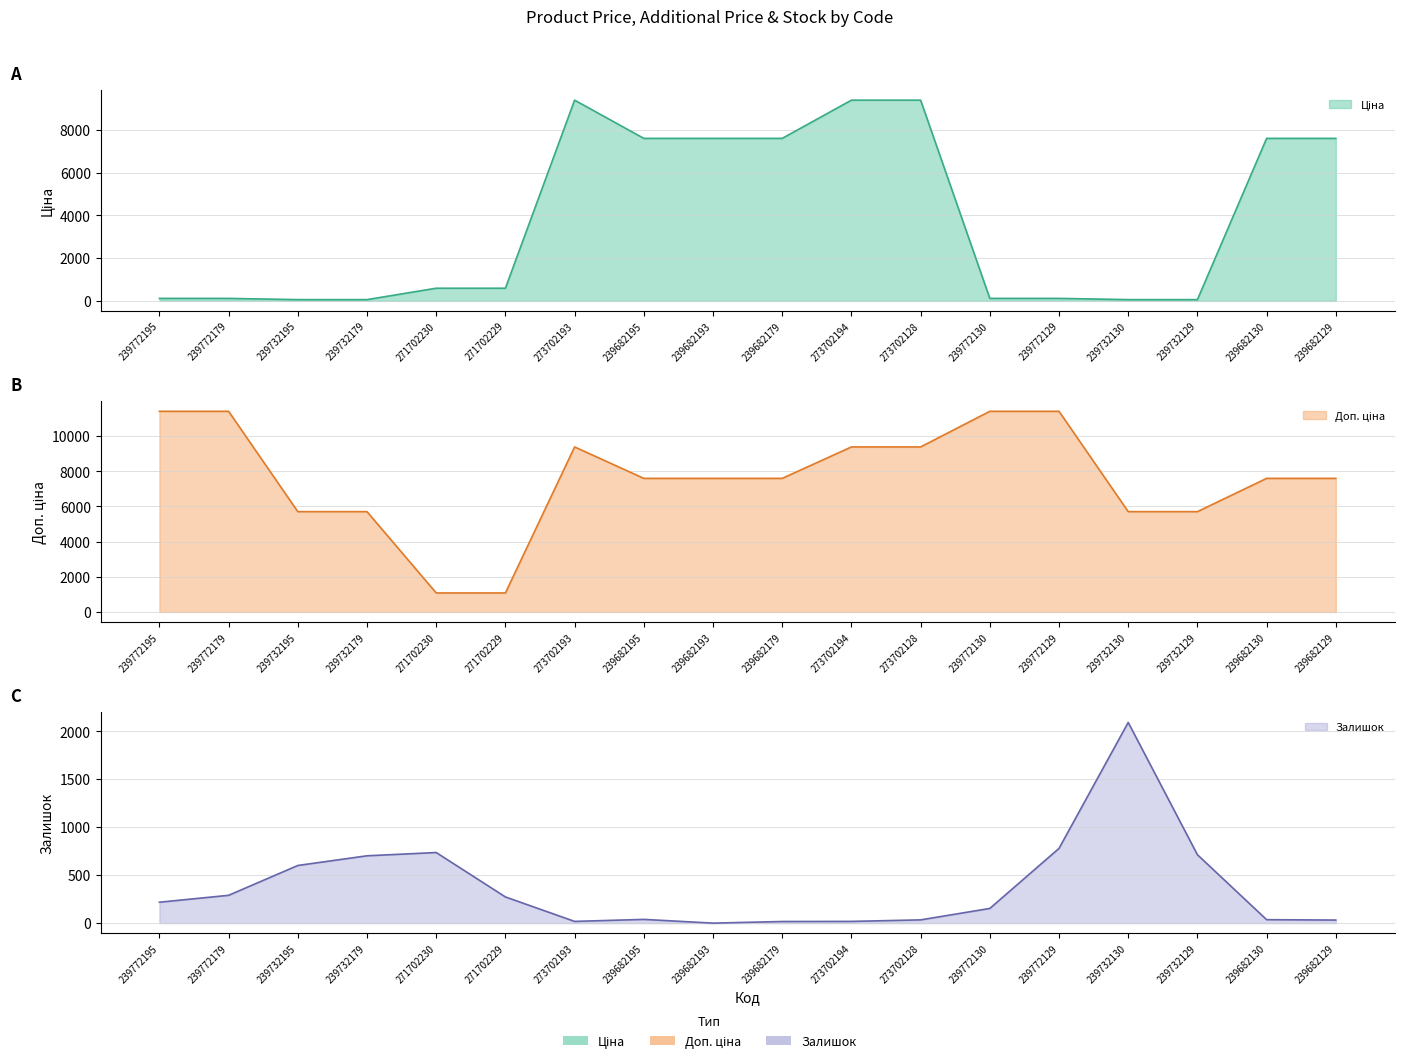

Which series changed the most between 239732195 and 239682130?

Ціна